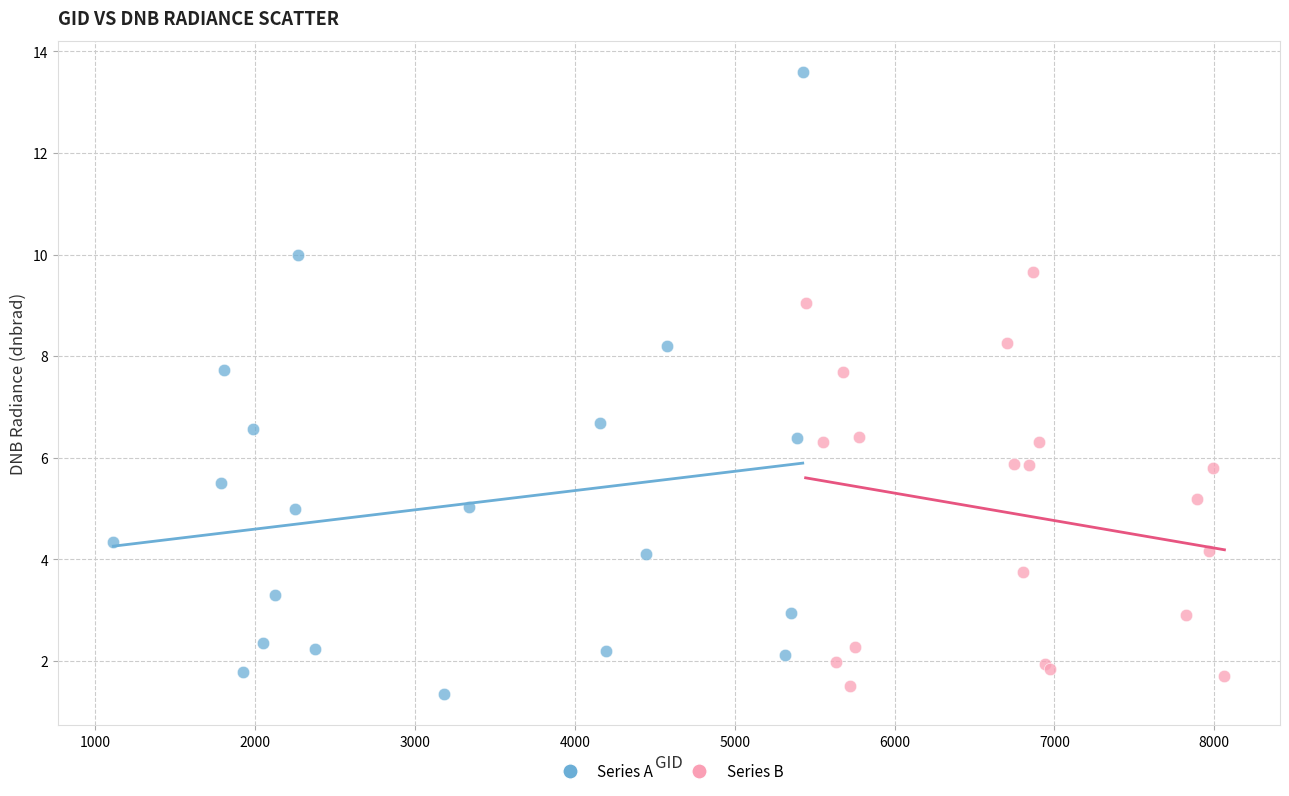

Which series has the widest spread of Y values?

Series A